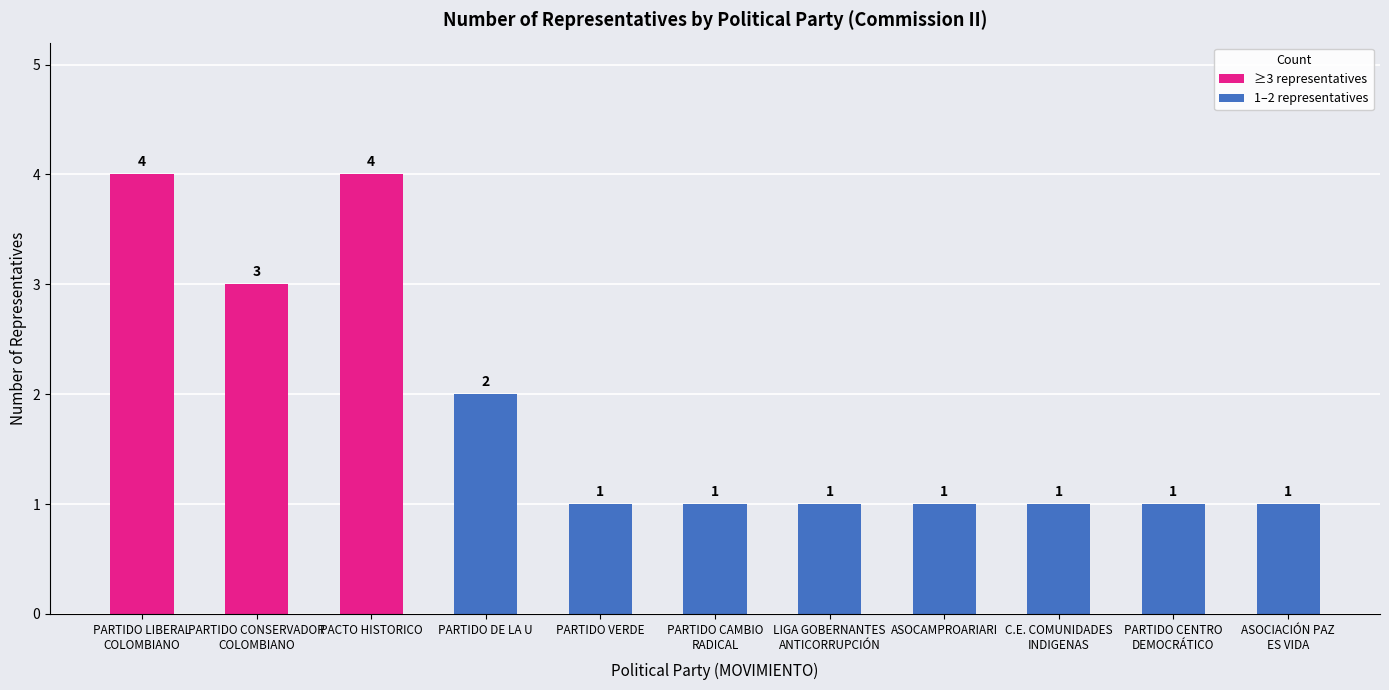

How many bars are there in total?

11